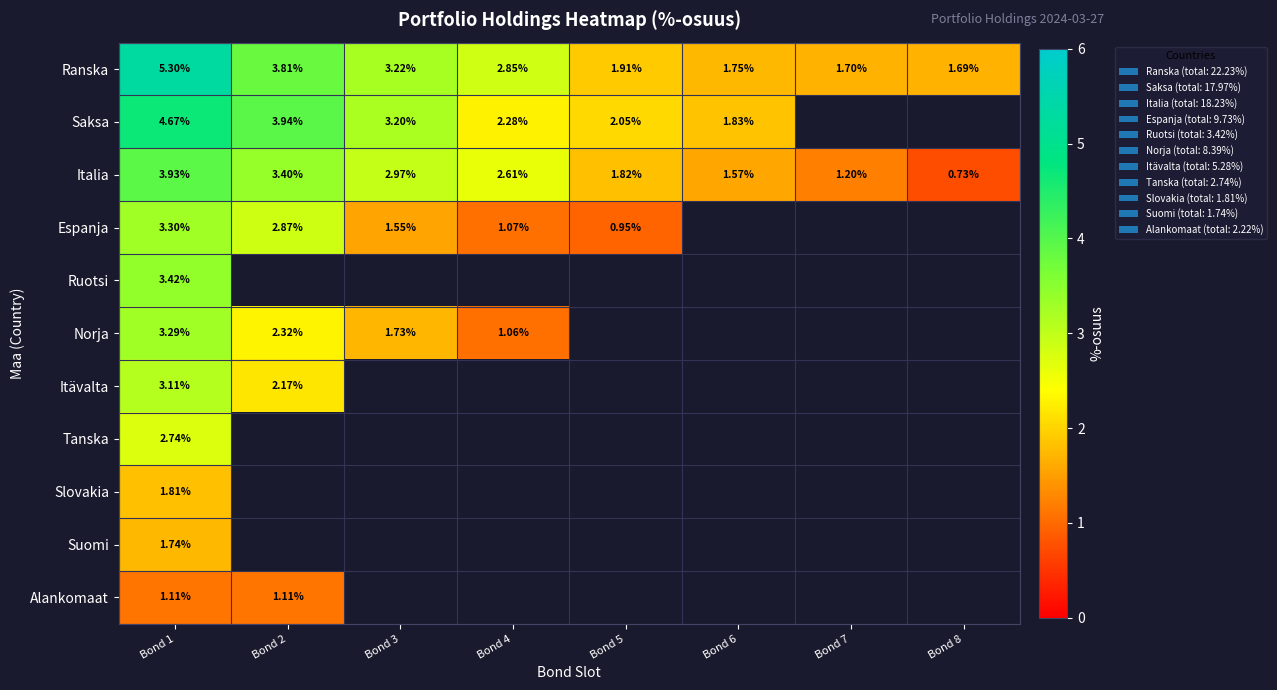

How many series are shown in this chart?

11